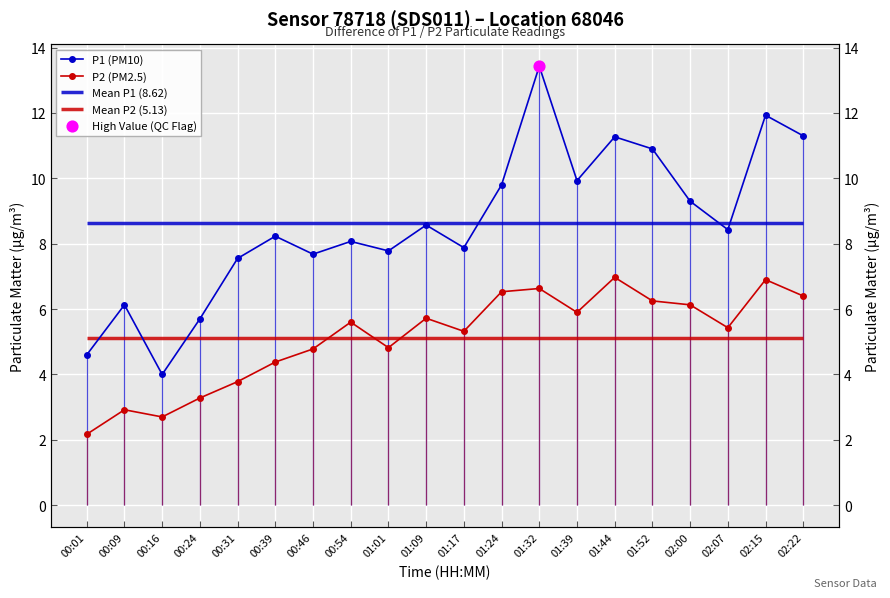

What is the total value across all series at 00:09?

9.1